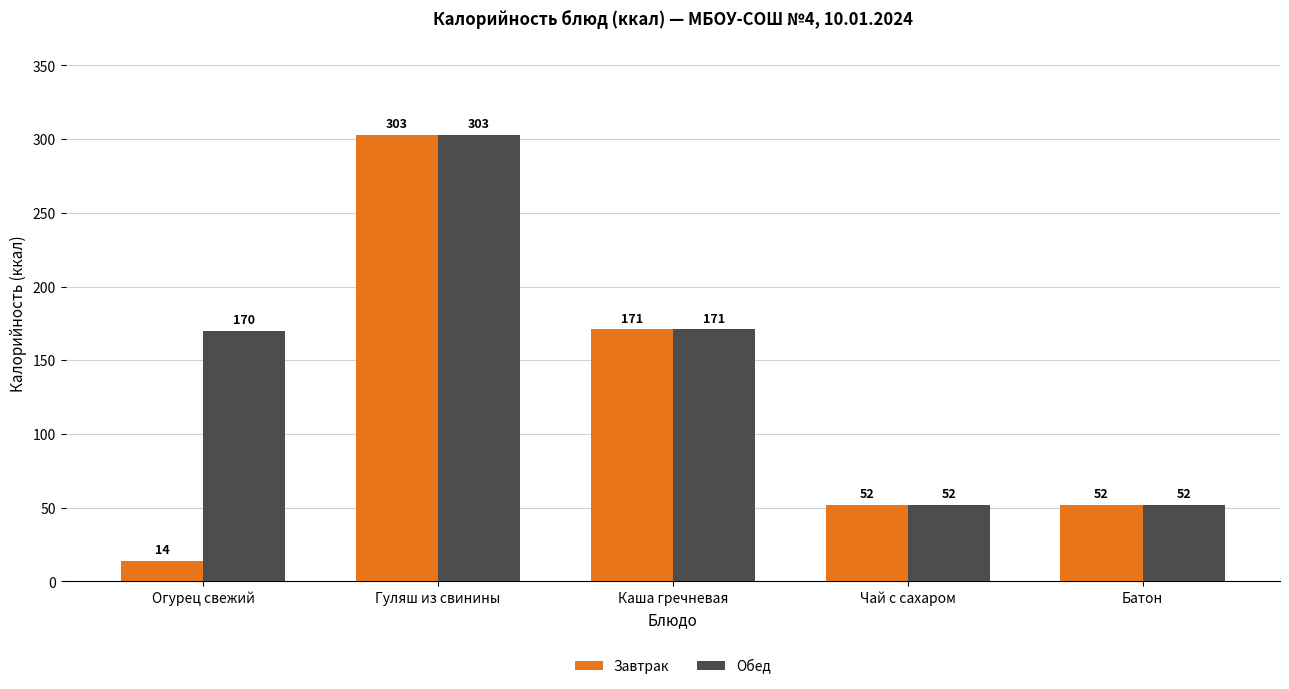

What are all the series names shown in the legend?

Завтрак, Обед